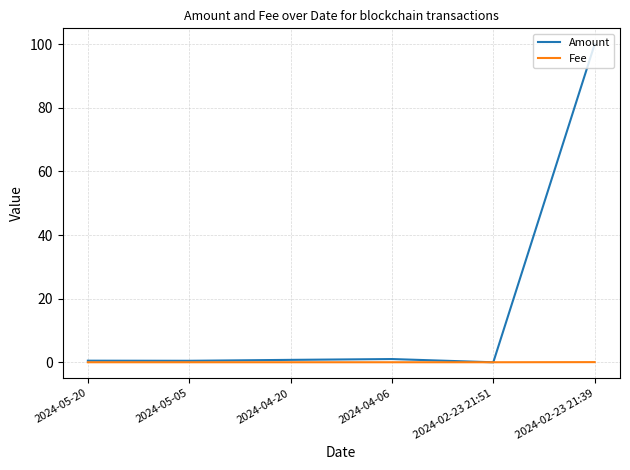

Count the number of data series in this chart.

2